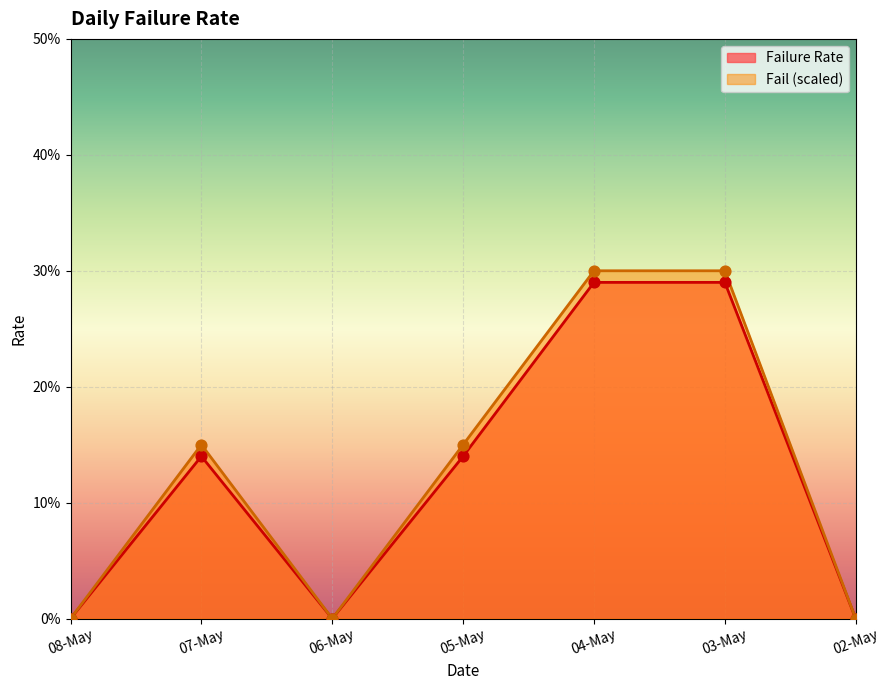

Which series contains the highest Y value?

Fail